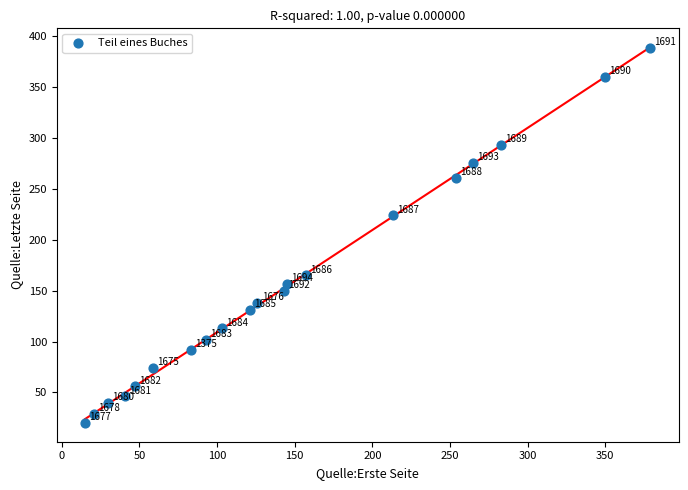

What is the range of Y values (max minus min)?

369